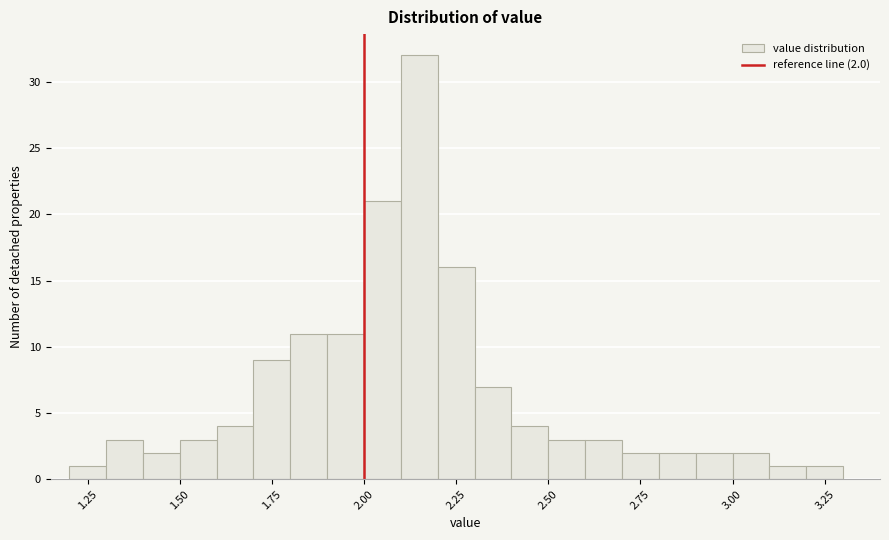

Read against the x-axis, roughly where is the centre of the tallest bar?

2.15